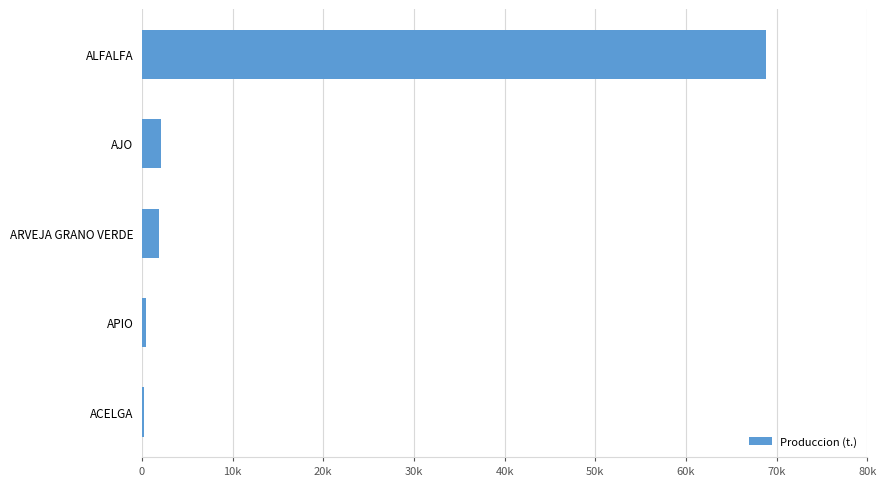

Are the bars horizontal?

Yes